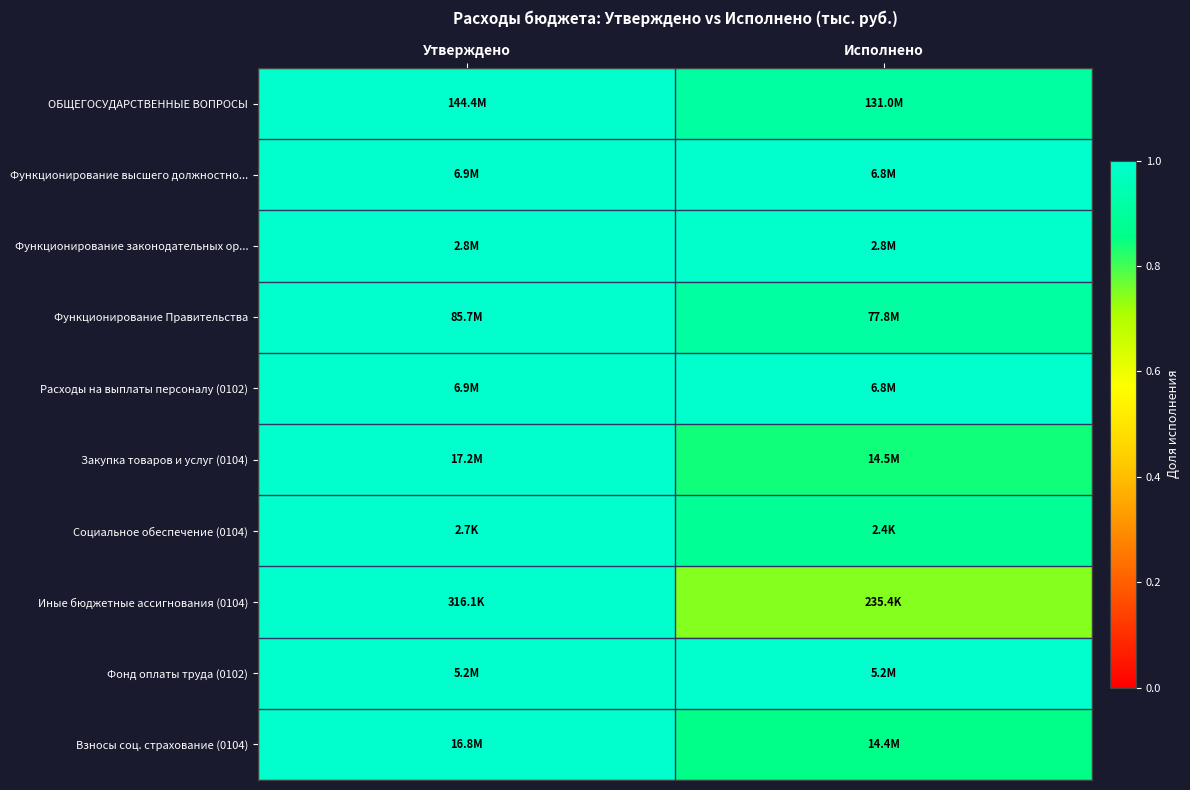

At which category is the sum across all series the highest?

Утверждено